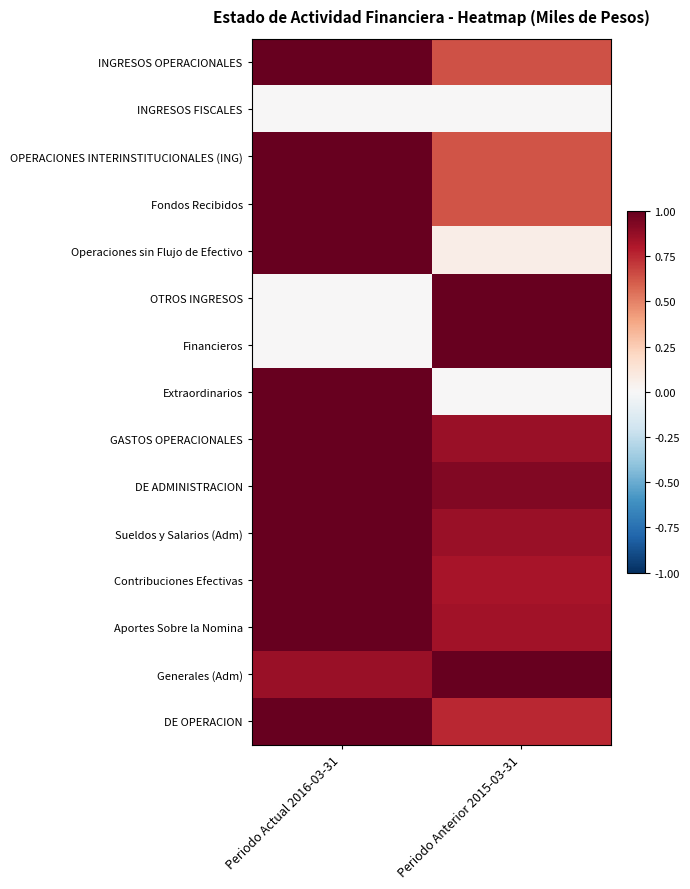

Between Periodo Anterior 2015-03-31 and Periodo Actual 2016-03-31, which is larger?

Periodo Actual 2016-03-31